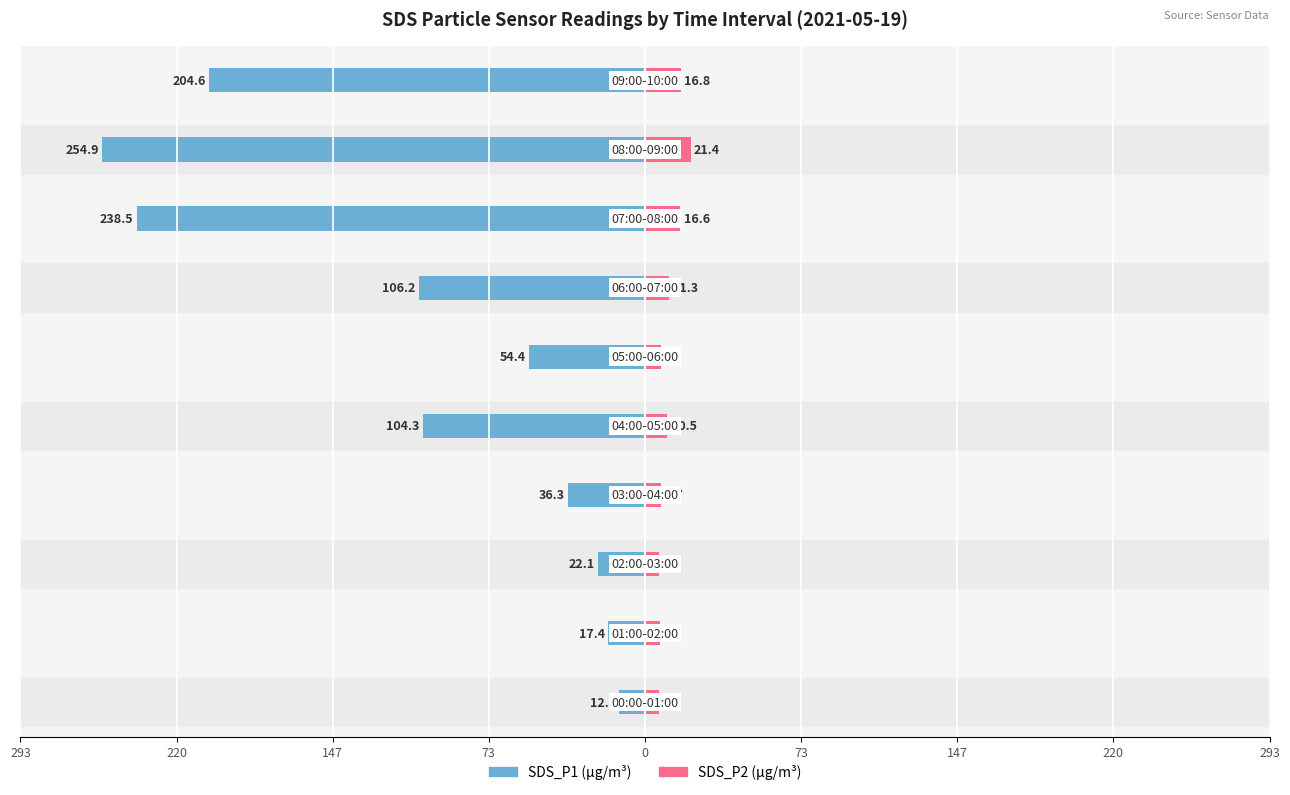

Does the chart contain stacked bars?

No